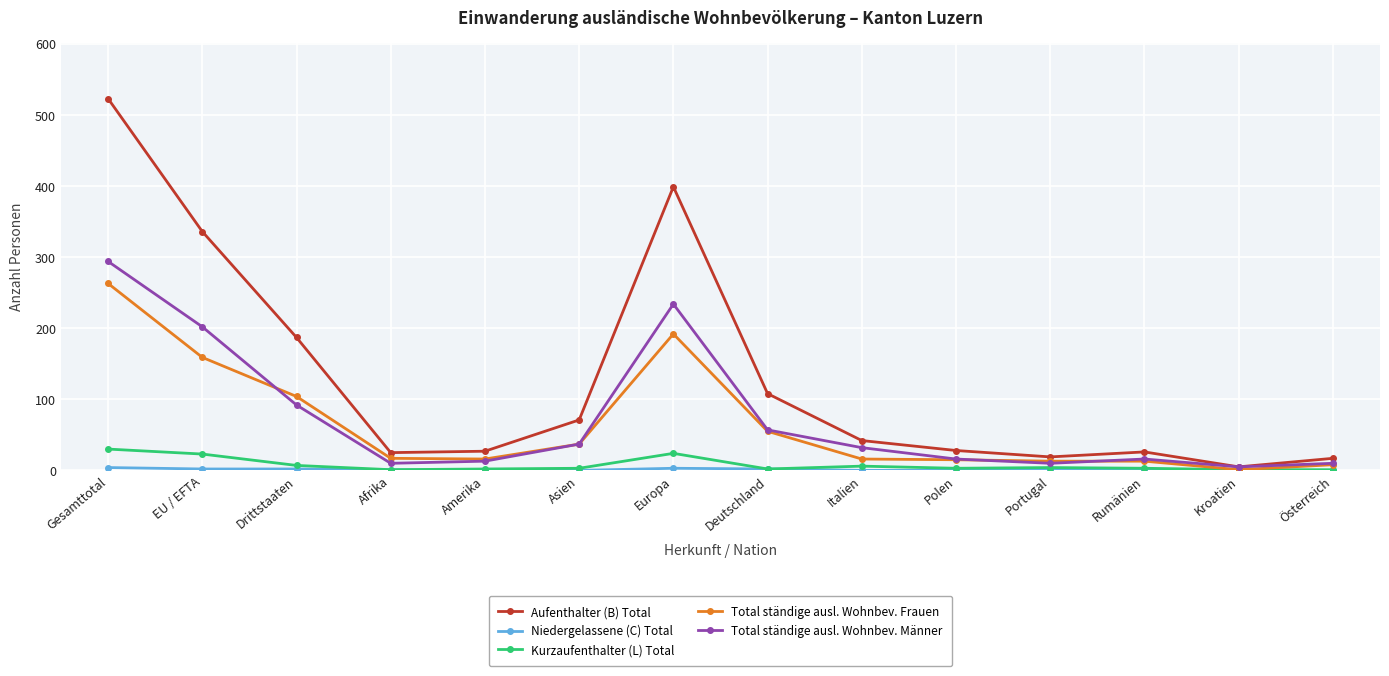

What is the highest value of the Kurzaufenthalter (L) Total series?

30